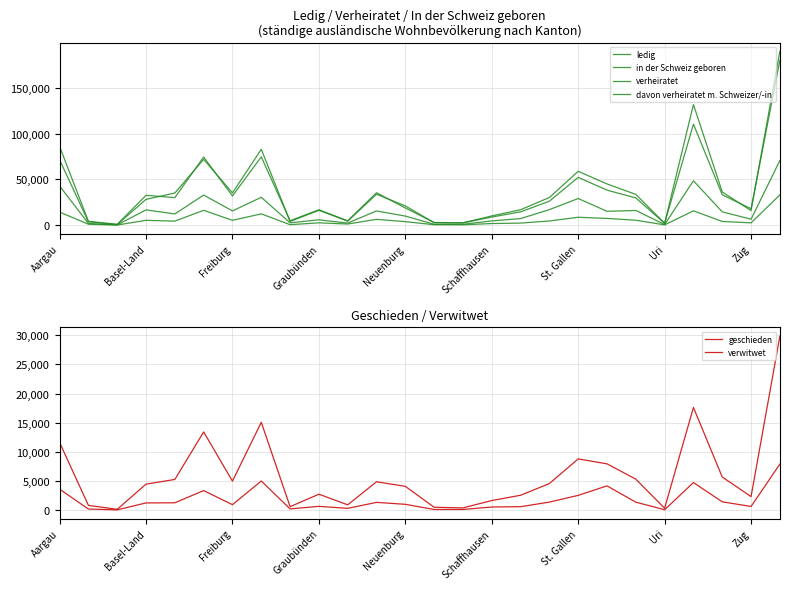

What is the sum of all ledig values?

958606